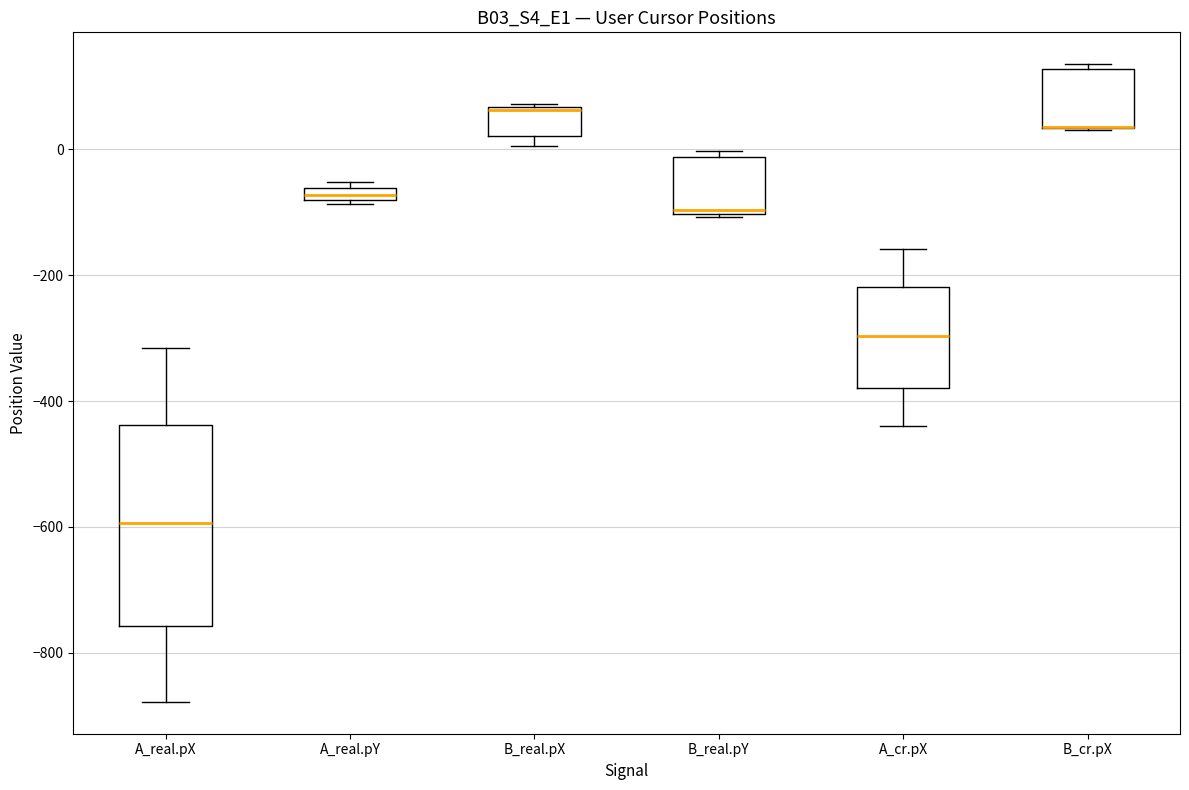

Comparing the boxes themselves (not the whiskers), which one is the tallest?

A_real.pX